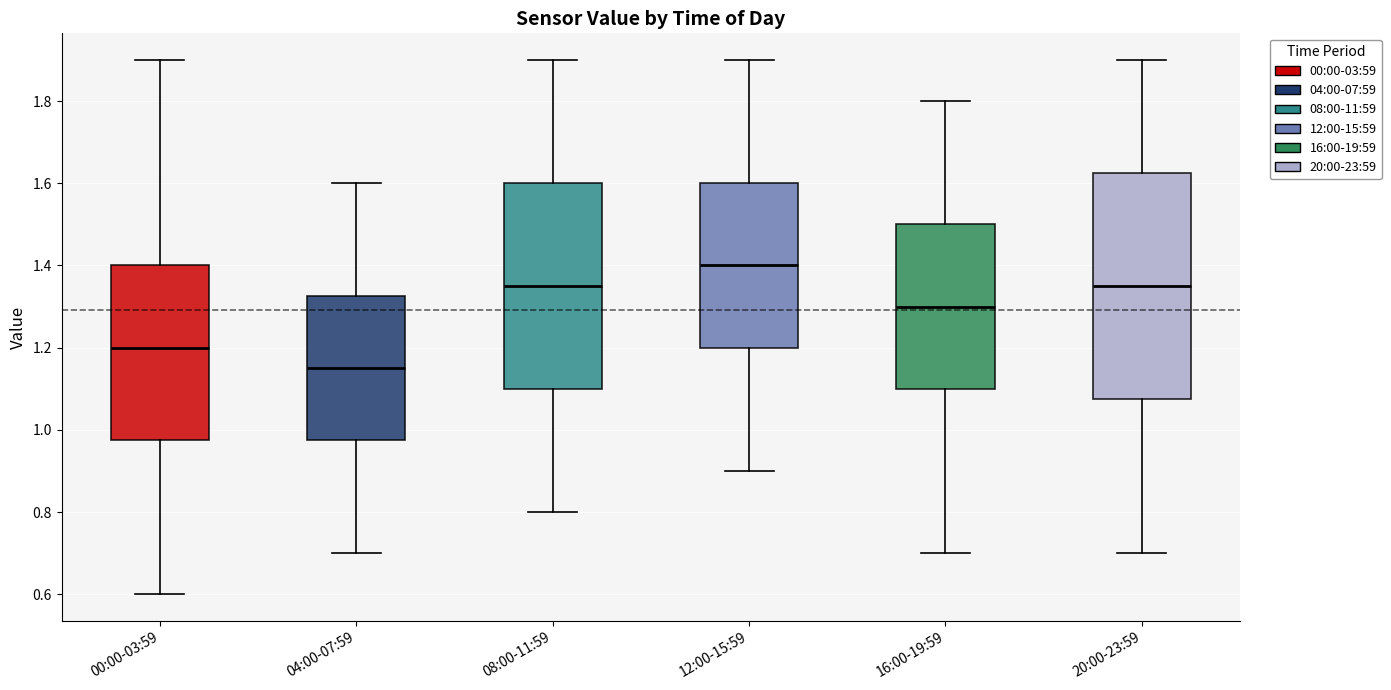

Which box has the lowest median line?

04:00-07:59